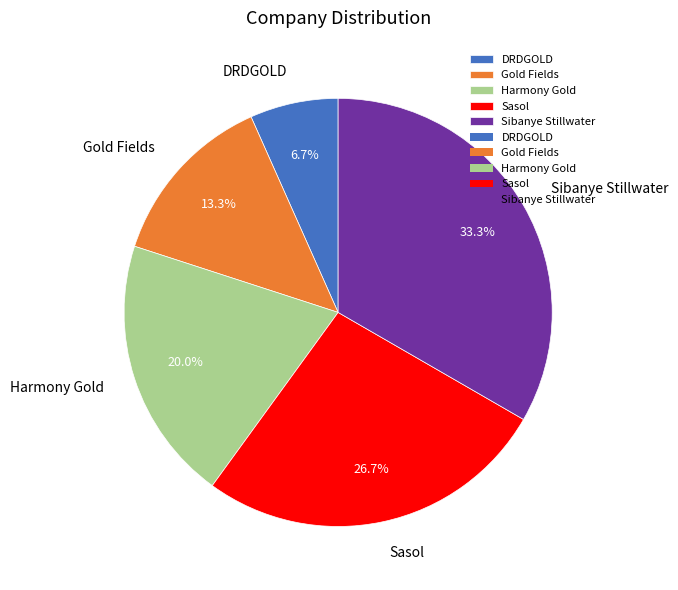

How many segments does this pie chart have?

5